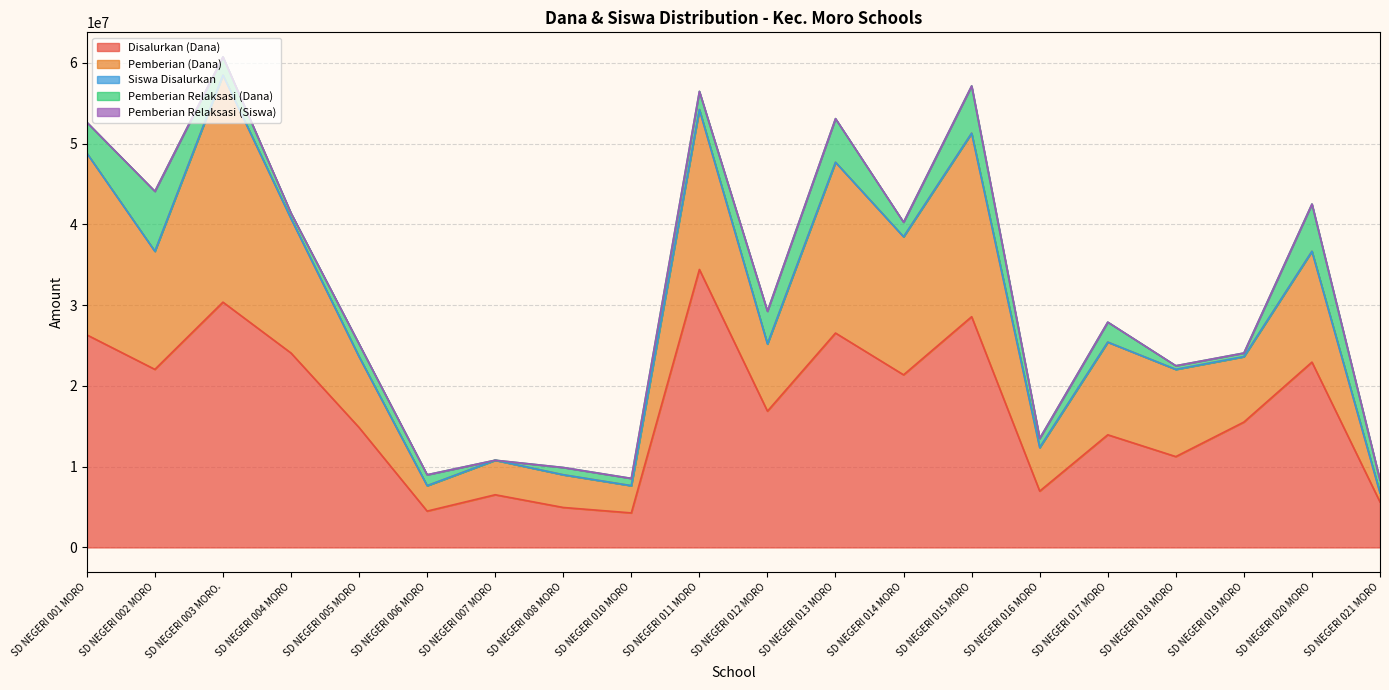

At which label does Disalurkan (Dana) reach its peak?

SD NEGERI 011 MORO